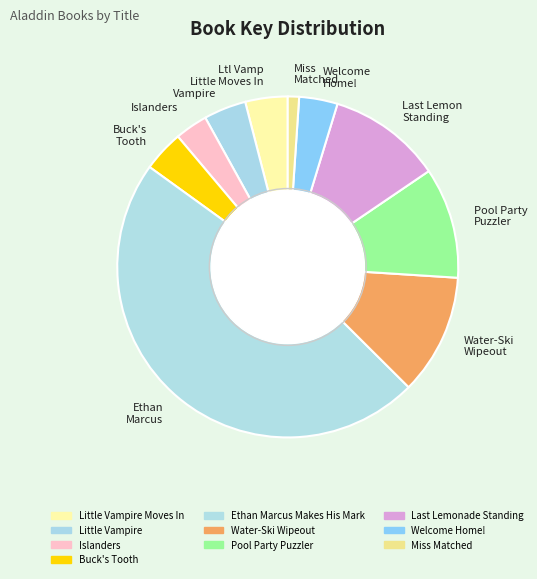

Does Little Vampire represent more than half of the total?

No